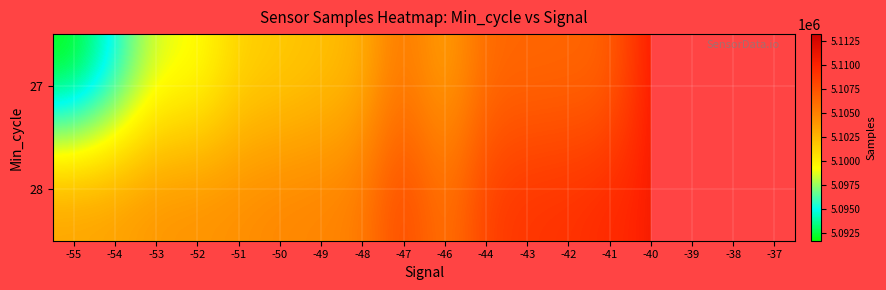

What is the spread (max minus min) of values at -47?

2496.0